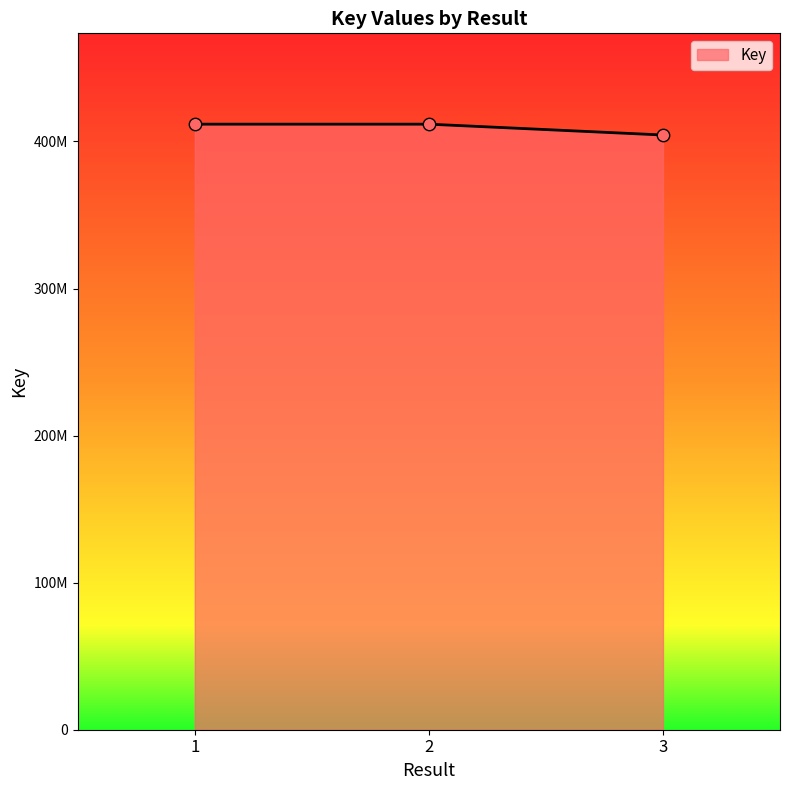

Which has a higher value, 1 or 2?

2